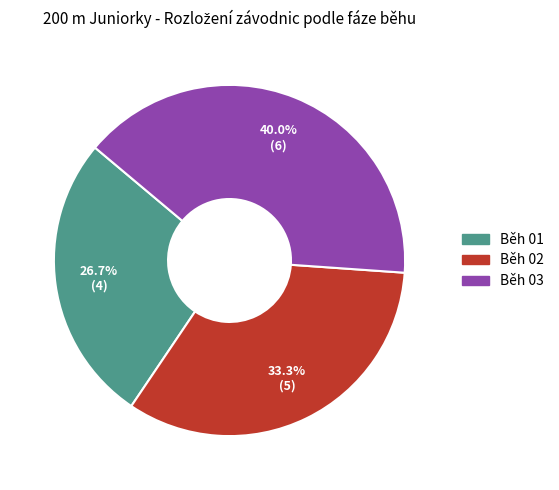

Does any single category account for the majority?

No